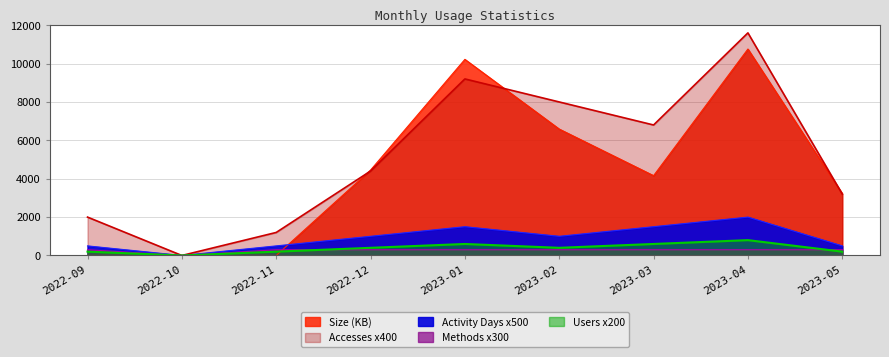

What is the difference between the highest and lowest values at 2022-11?

1200.0